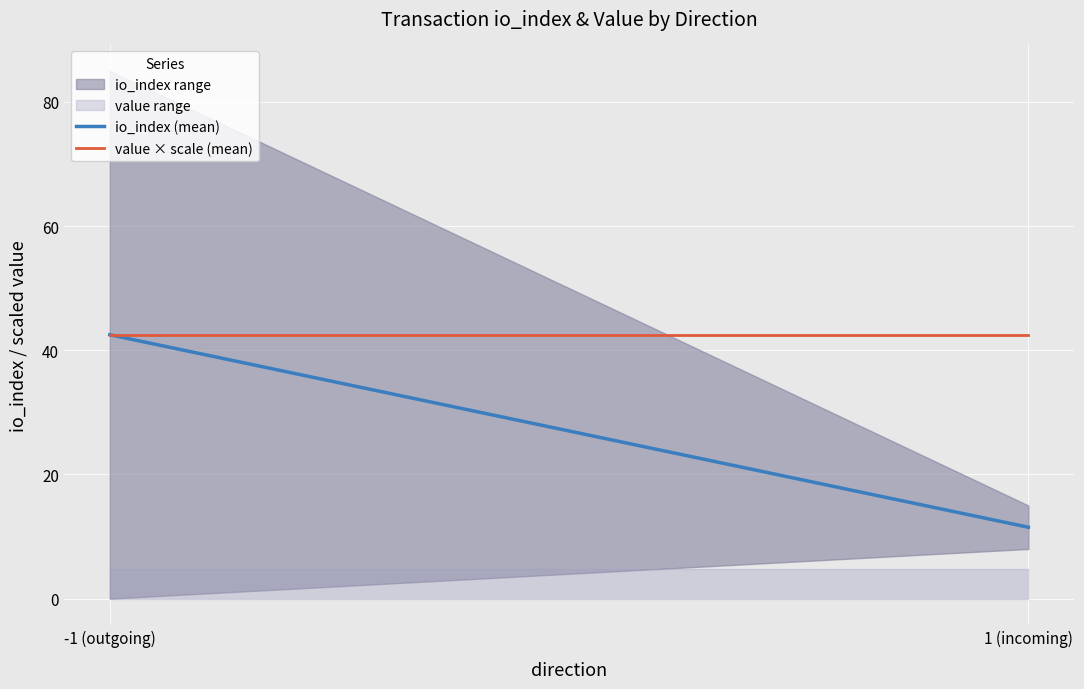

What is the approximate value of io_index (mean) at 1 (incoming)?

11.5